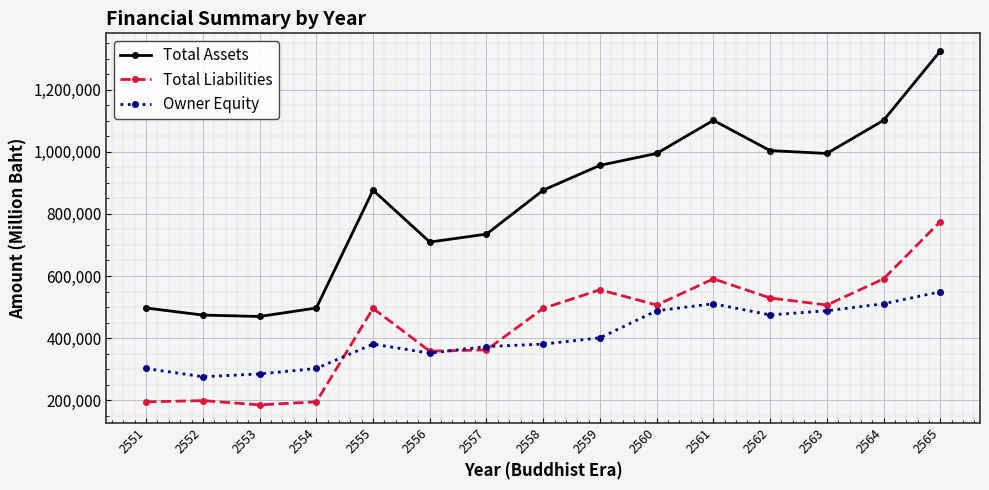

Which series has the largest total across all categories?

Total Assets